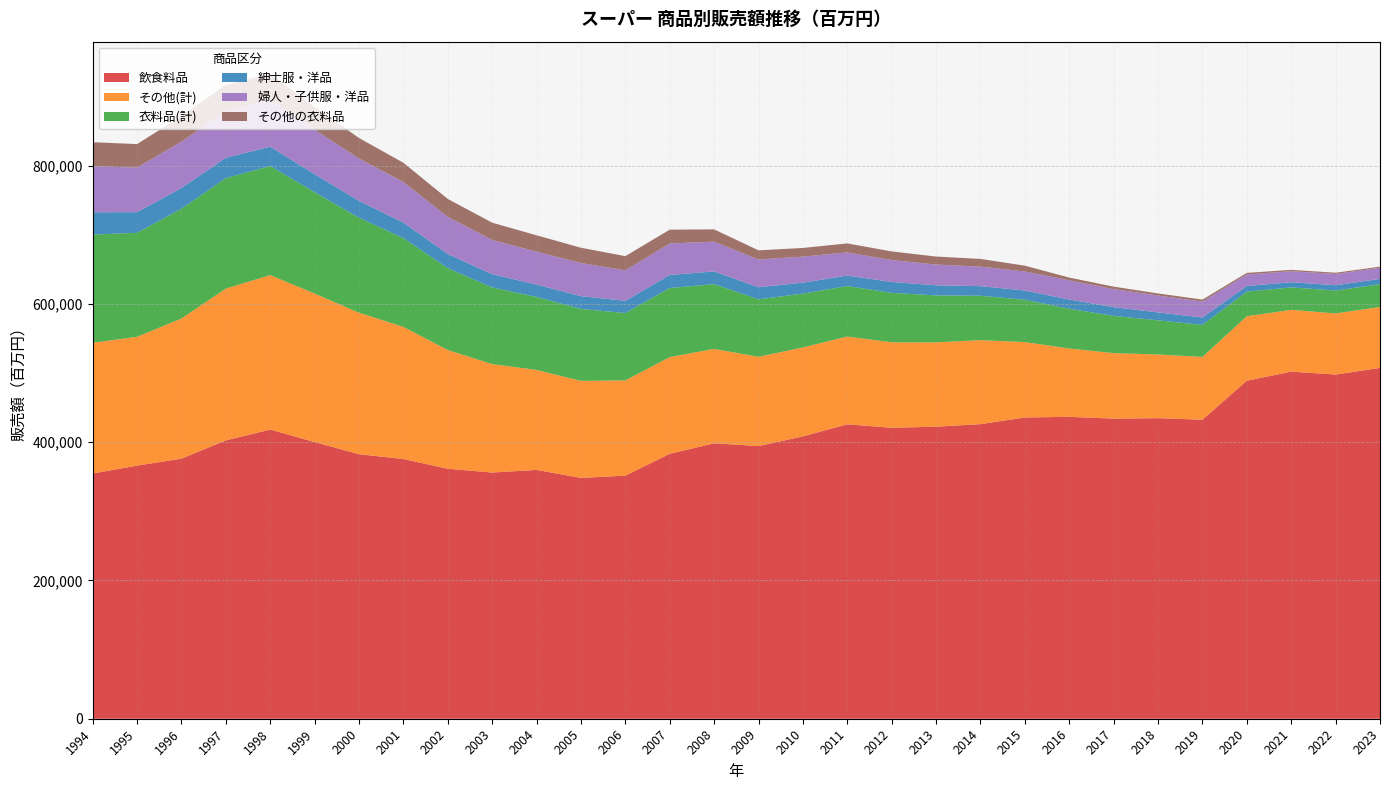

Reading left to right, extract all data points from this chart.

飲食料品: 354692	366065	376067	402549	418124	400141	382519	375584	361547	356028	359856	348262	351533	383147	398318	394285	408342	425799	420772	422305	426029	435629	436595	433986	434619	432465	488867	501922	497752	507353
その他(計): 188990	186230	202681	219477	223348	214717	204619	191079	171611	156818	144539	140312	137711	139804	136462	129086	128560	126873	123610	122030	121399	109048	98777	94716	92115	90776	93130	89343	88327	88080
衣料品(計): 156473	150403	158733	159729	157762	146622	137330	128366	118401	110781	105582	104101	97407	99925	93680	83207	77819	73022	71515	67793	64275	61166	57424	53860	49389	46299	35647	32529	33125	32958
紳士服・洋品: 32267	29866	30030	29495	27979	26087	24445	22465	20478	19277	17909	18434	17713	18856	18372	17439	15895	15161	15737	14662	13884	13370	13417	12633	11462	10662	8168	7444	7679	7723
婦人・子供服・洋品: 66628	64376	67109	66924	67712	64330	61239	58684	53652	49505	47605	47898	44116	45554	43104	40127	37685	33493	31740	30001	28252	27592	27767	26081	24448	23009	16630	15981	16324	16081
その他の衣料品: 34709	34029	36803	38452	37566	32907	29653	27825	25998	24939	23603	22097	20451	19984	17699	13194	12496	13021	12400	11577	11105	8361	3984	3588	2988	2901	2303	1937	1777	1572